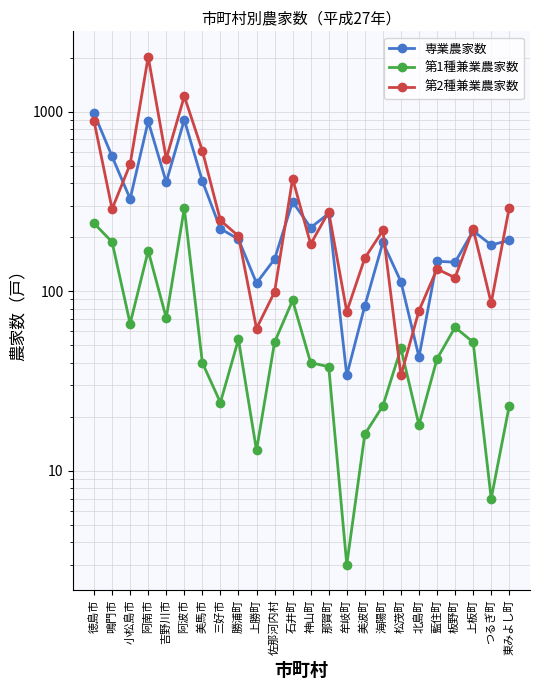

Where do 第1種兼業農家数 and 第2種兼業農家数 first cross each other?

海陽町 and 松茂町